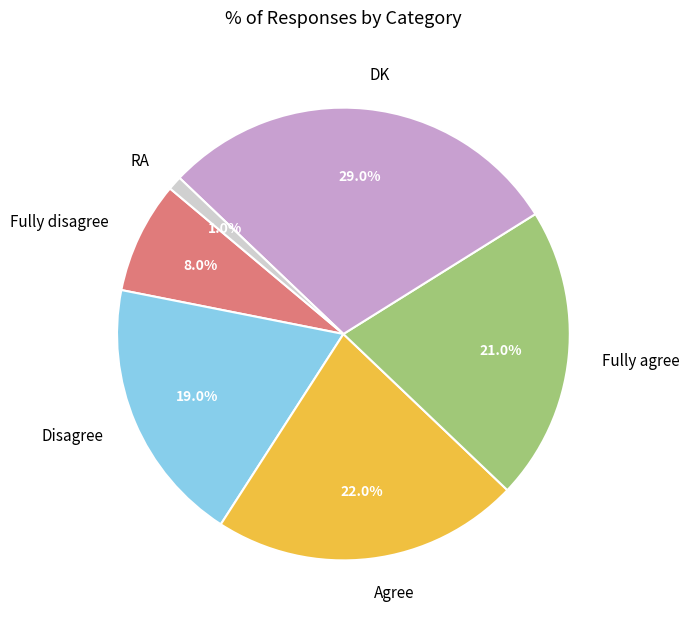

Does any single category account for the majority?

No